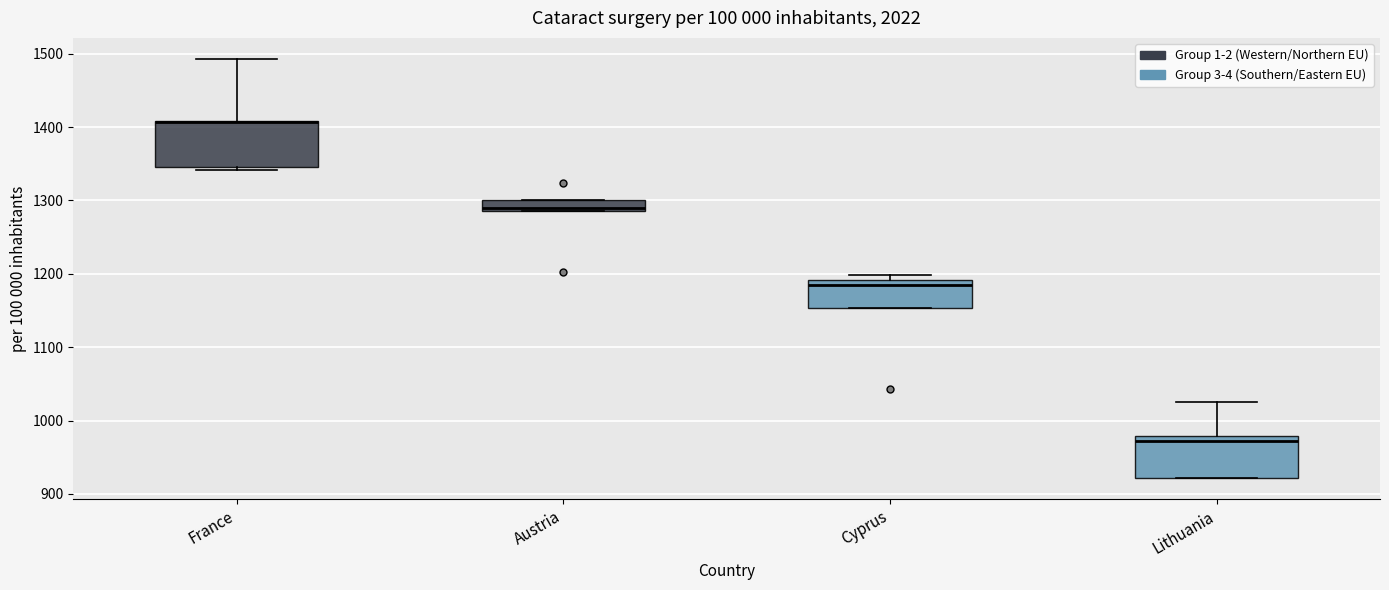

Where is the upper edge of the box for France on the y-axis? The values are not printed on the chart, so give them approximately, as read against the axis.

1410